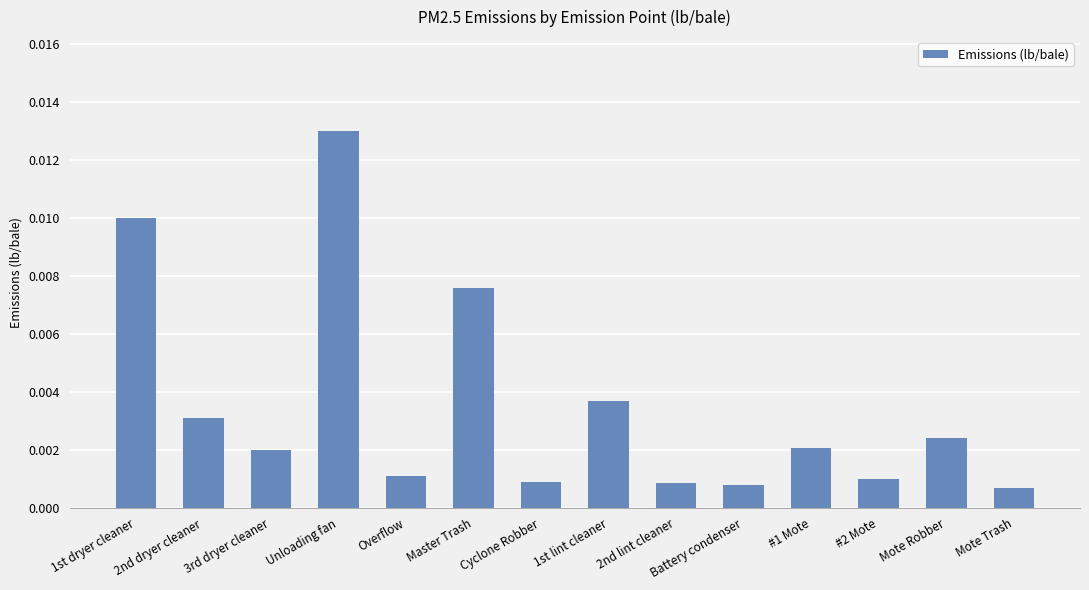

Which has a higher value, Battery condenser or Unloading fan?

Unloading fan